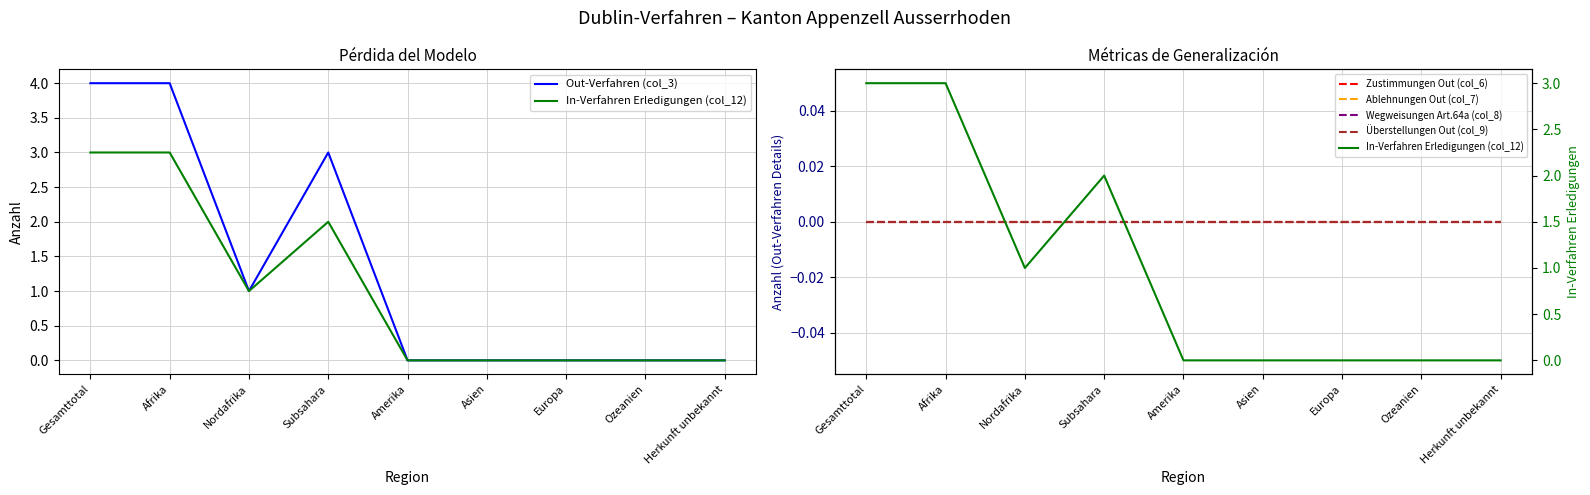

Which label corresponds to the largest value in the chart?

Gesamttotal